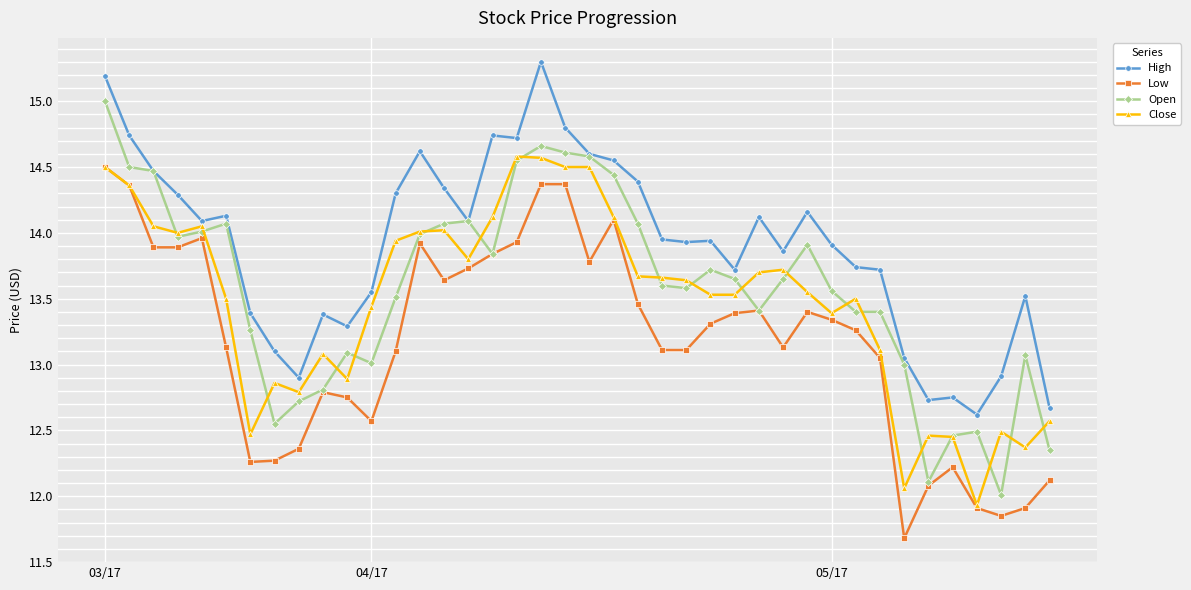

True or false: Open has more than 0 points higher than both neighbors.

True